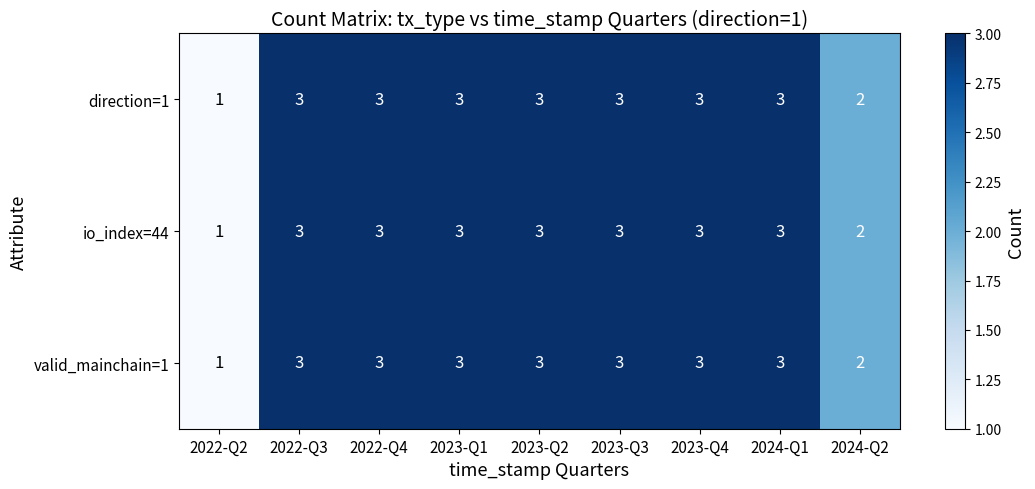

What is the average value of the io_index=44 series?

3